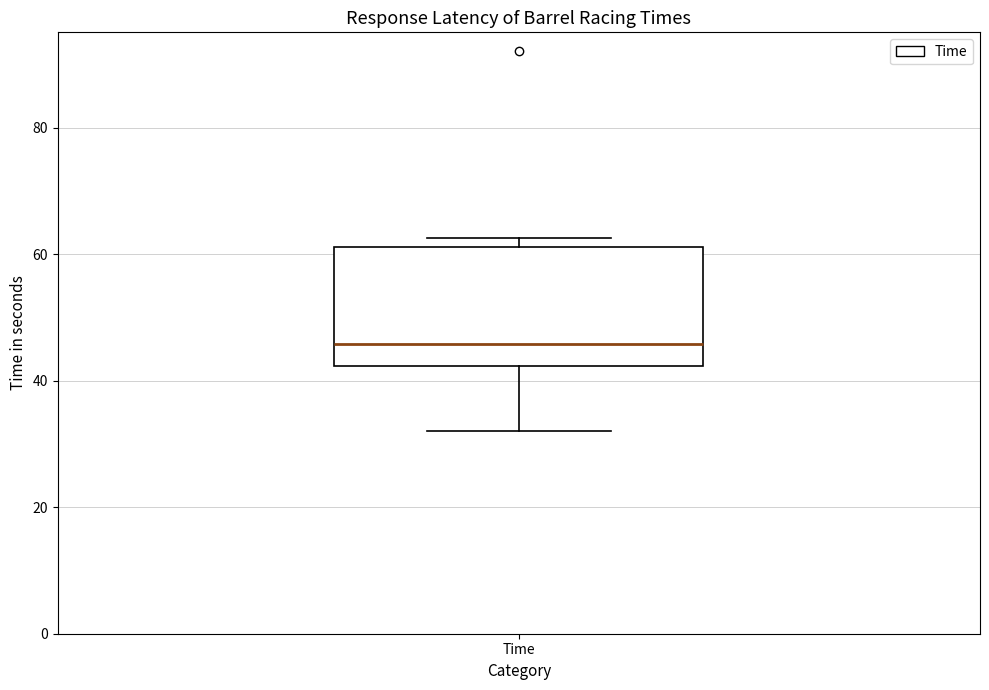

Read this box plot against the y-axis: the position of the median line, the range covered by the box, and the ends of both whiskers. The values are not printed on the chart, so give them approximately, as read against the axis.

median 46, box 42 to 62, whiskers 32 to 62 (just above the box's upper edge)